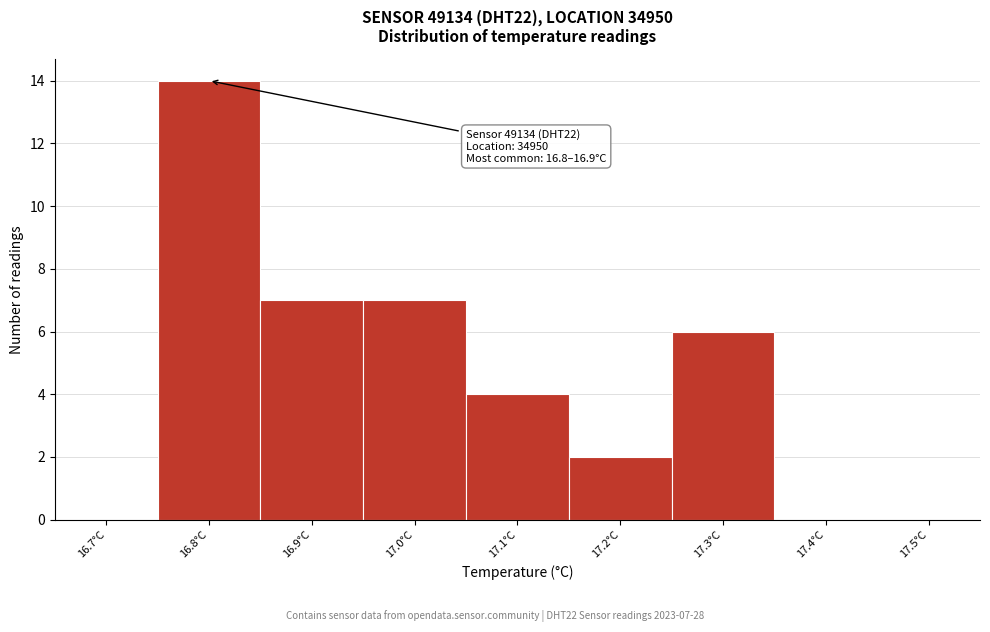

Reading right to left, list all the values displayed in this chart.

17.5°C=0	17.4°C=0	17.3°C=6	17.2°C=2	17.1°C=4	17.0°C=7	16.9°C=7	16.8°C=14	16.7°C=0